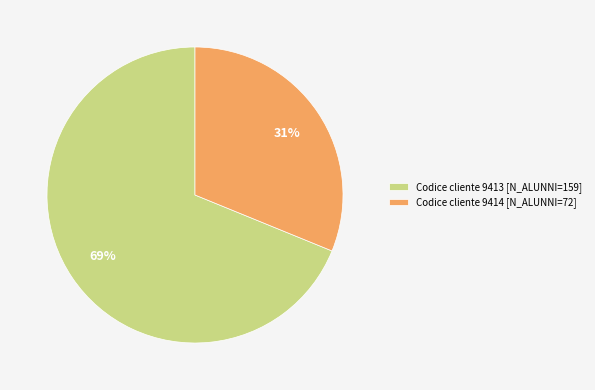

Do Codice cliente 9414 [N_ALUNNI=72] and Codice cliente 9413 [N_ALUNNI=159] together represent more than half of the pie?

Yes